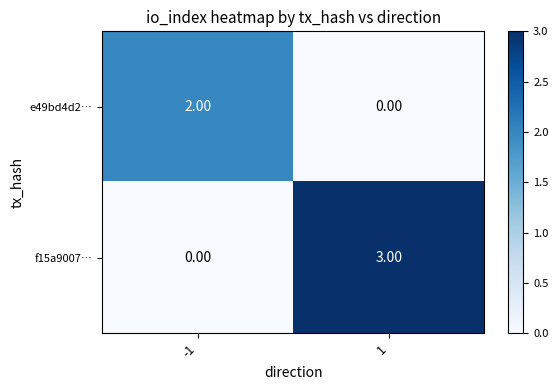

Which series has the largest total across all categories?

f15a9007…